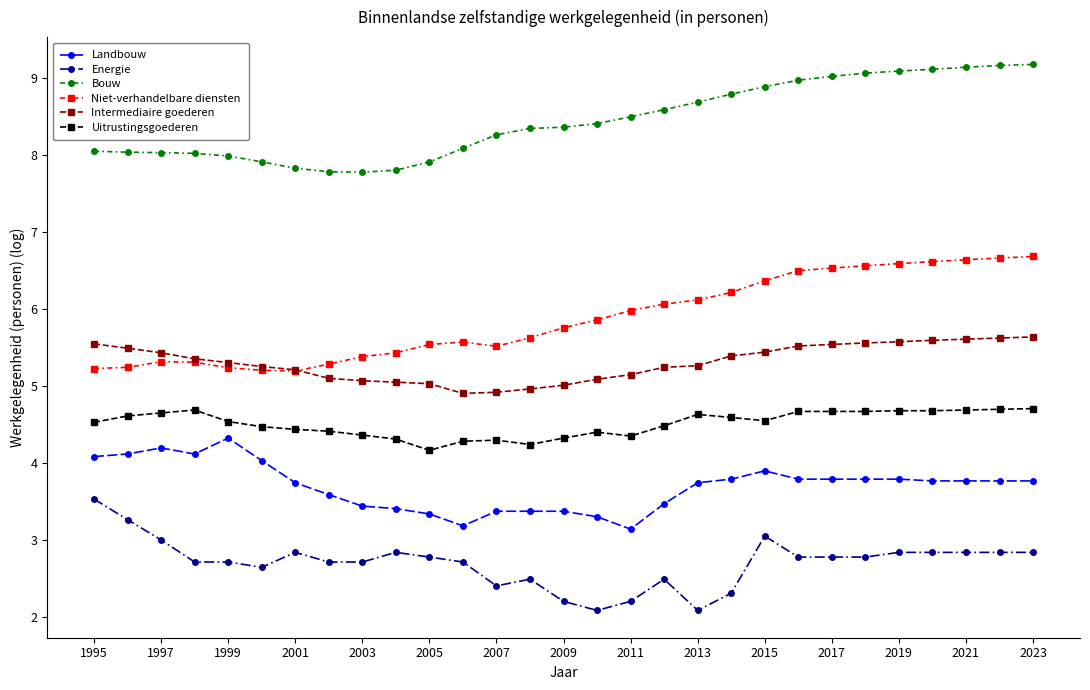

Which series has the largest total across all categories?

Bouw